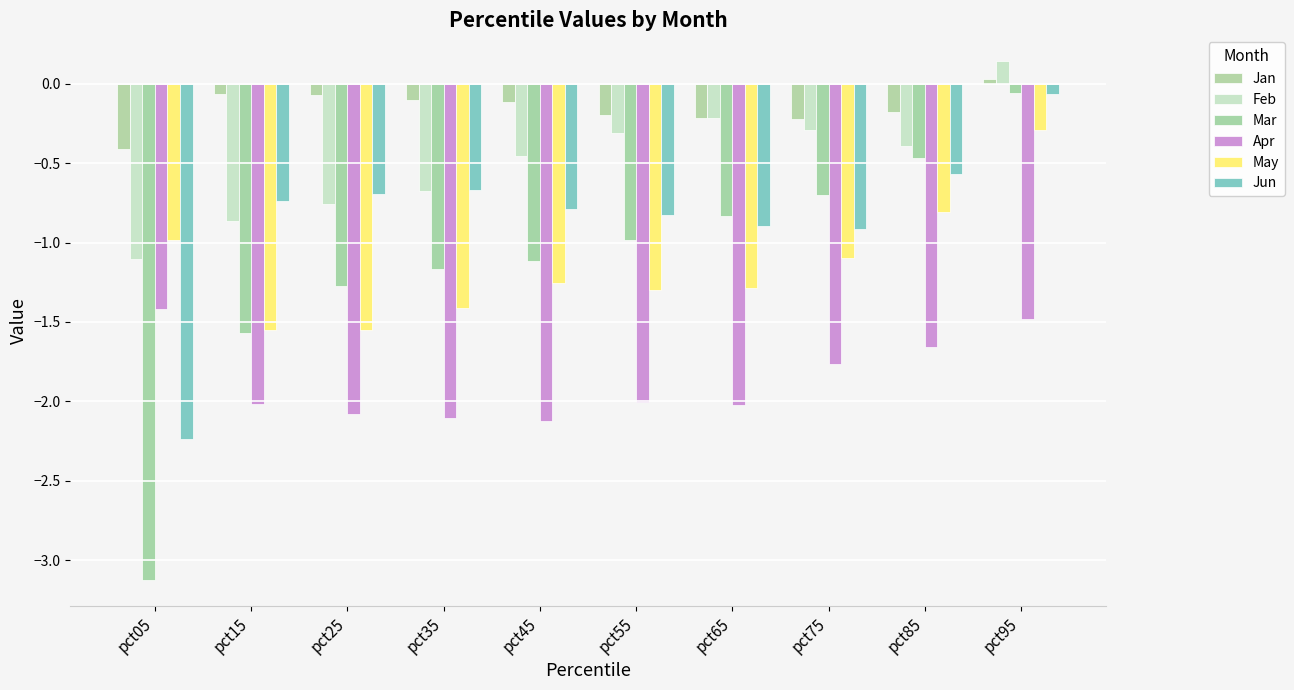

How many values in Jan are below zero?

9